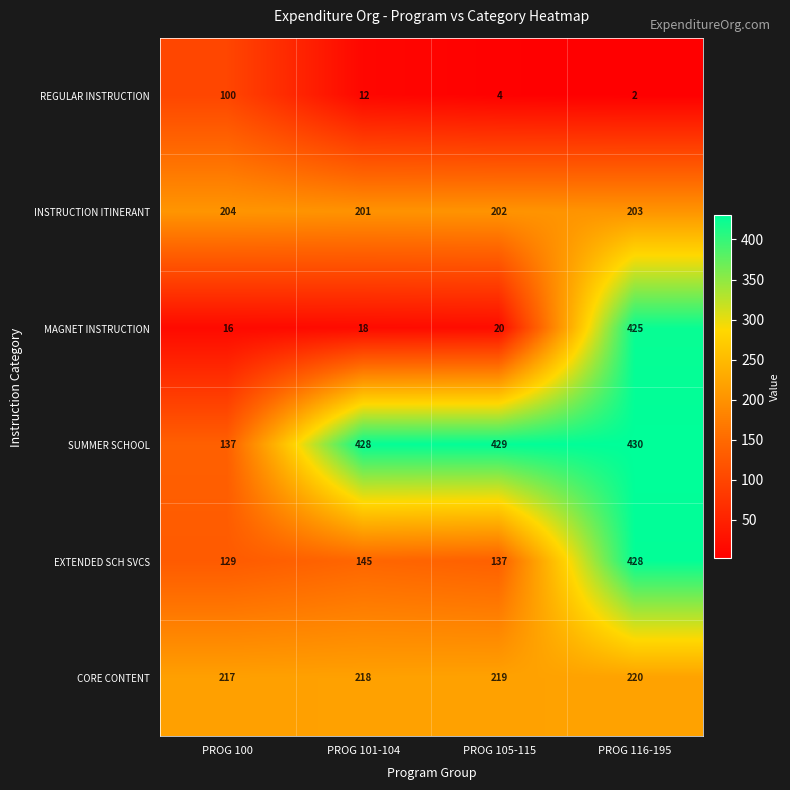

Which series has the largest total across all categories?

SUMMER SCHOOL